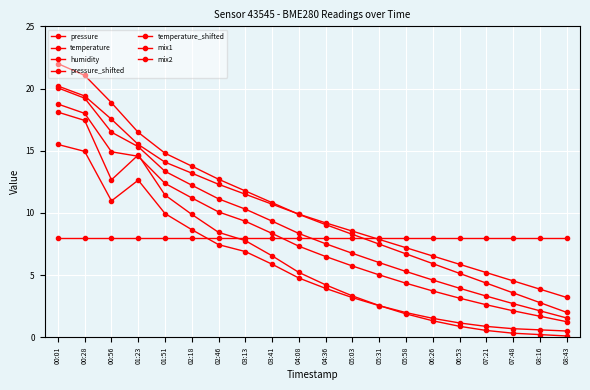

How many lines are shown in the chart?

7